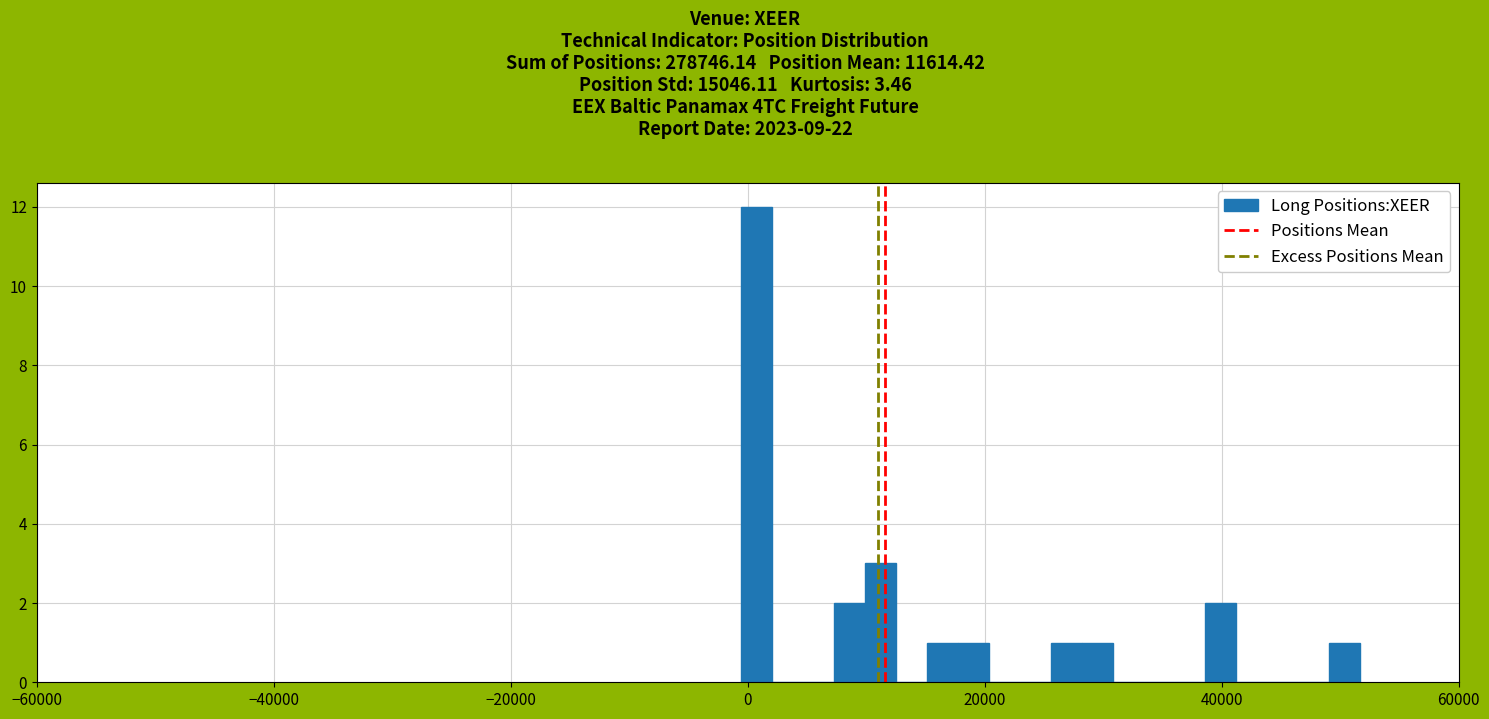

Around what value on the x-axis is the tallest bar? Give the approximate position of its centre, as read against the axis.

0